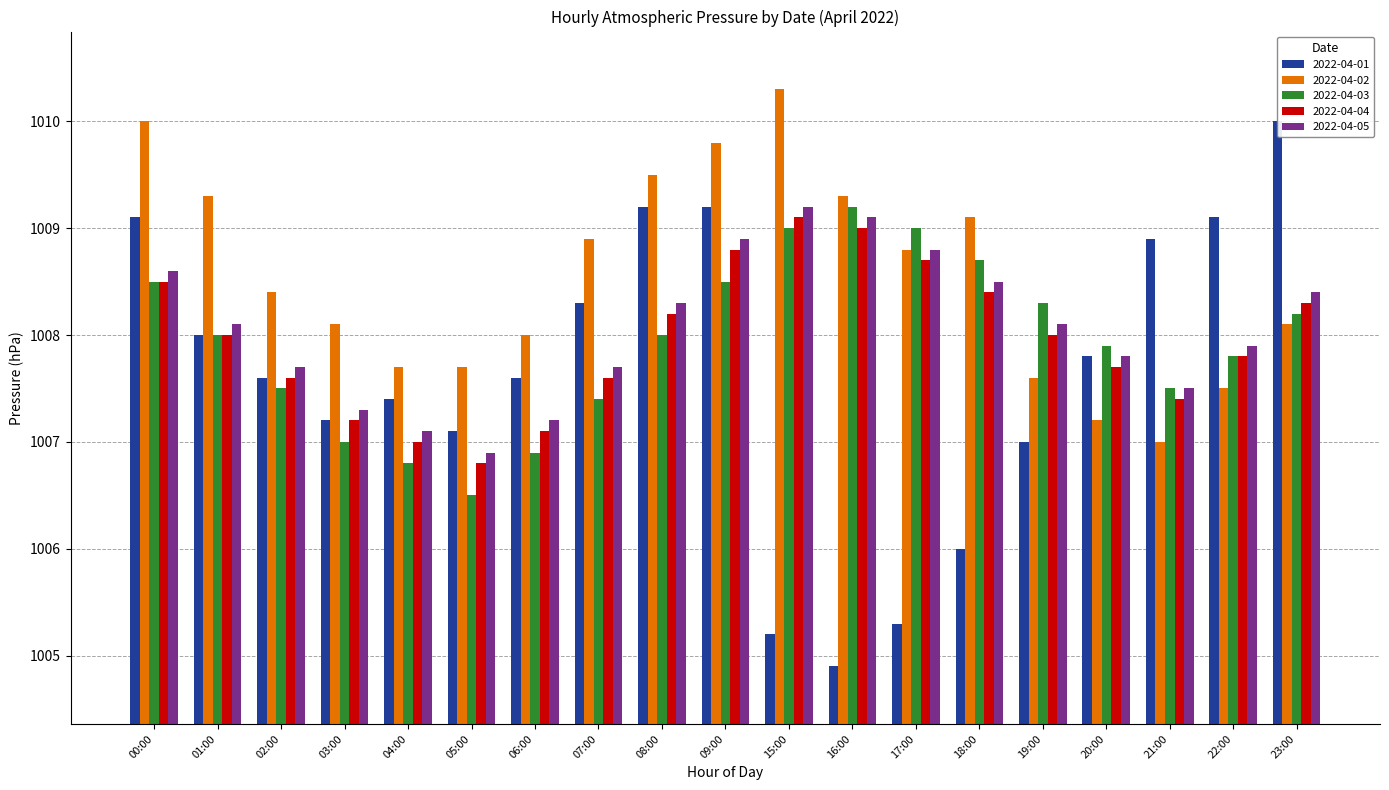

The 2022-04-01 series shows 1007.6 at 06:00. True or false?

True